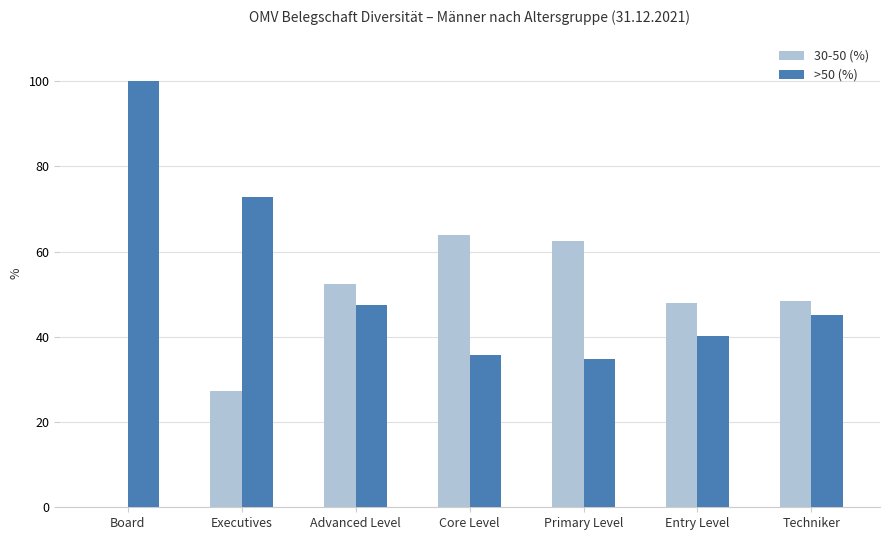

Which series changed the most between Board and Entry Level?

>50 (%)